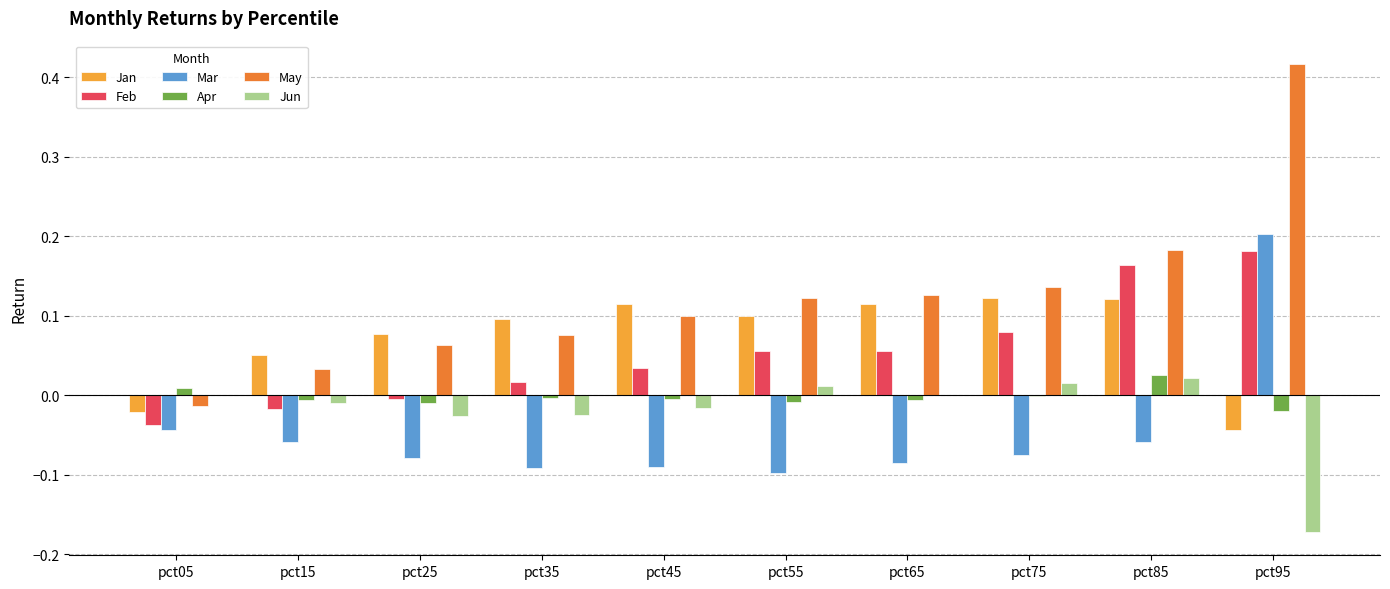

At which label does Apr first exceed 0?

pct05